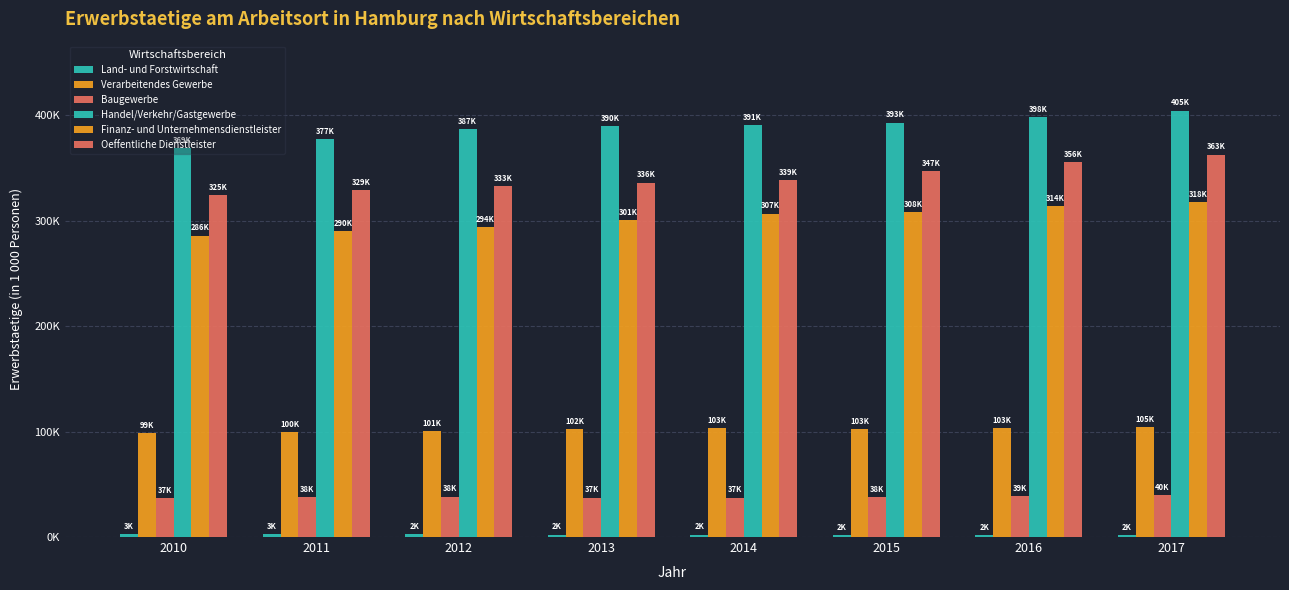

List the series in order of their peak value, lowest first.

Land- und Forstwirtschaft, Baugewerbe, Verarbeitendes Gewerbe, Finanz- und Unternehmensdienstleister, Oeffentliche Dienstleister, Handel/Verkehr/Gastgewerbe